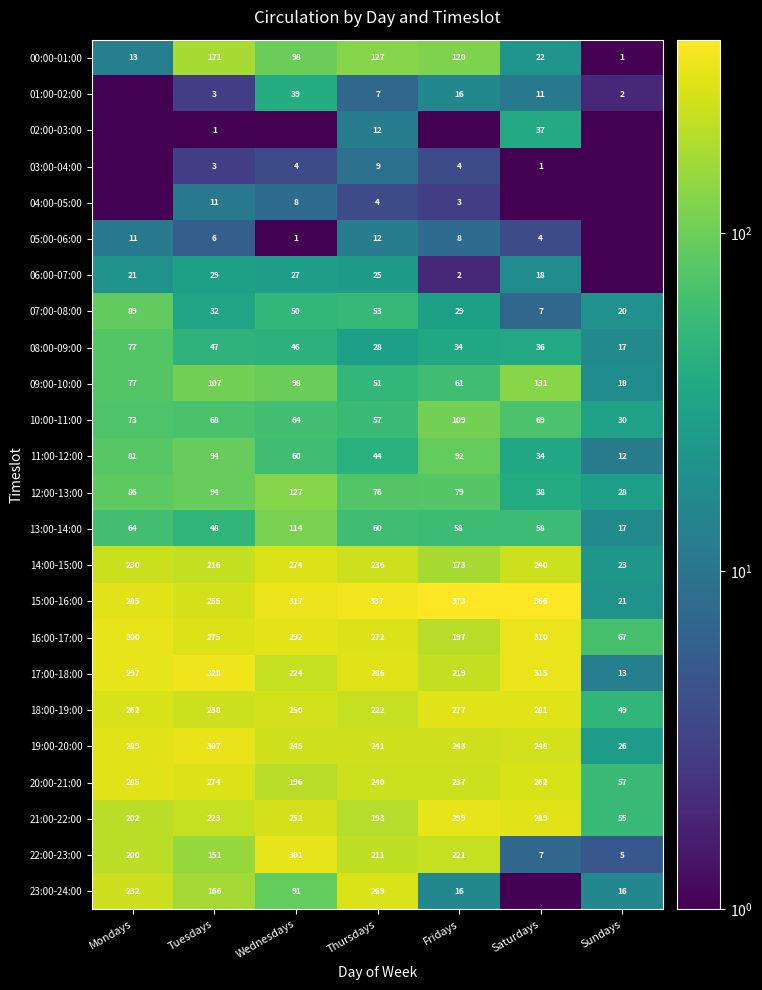

True or false: 17:00-18:00 has a value of 387.2 at Mondays.

False